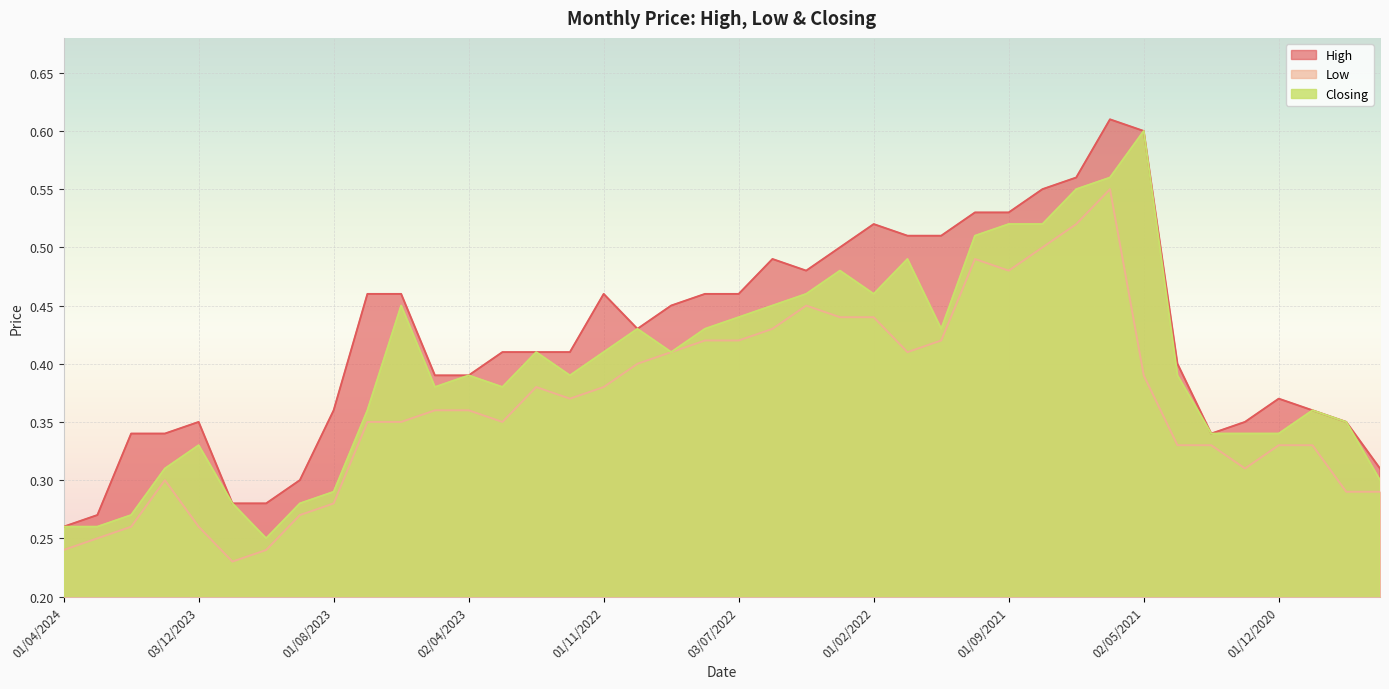

The Low series shows 0.1 at 03/03/2024. True or false?

False